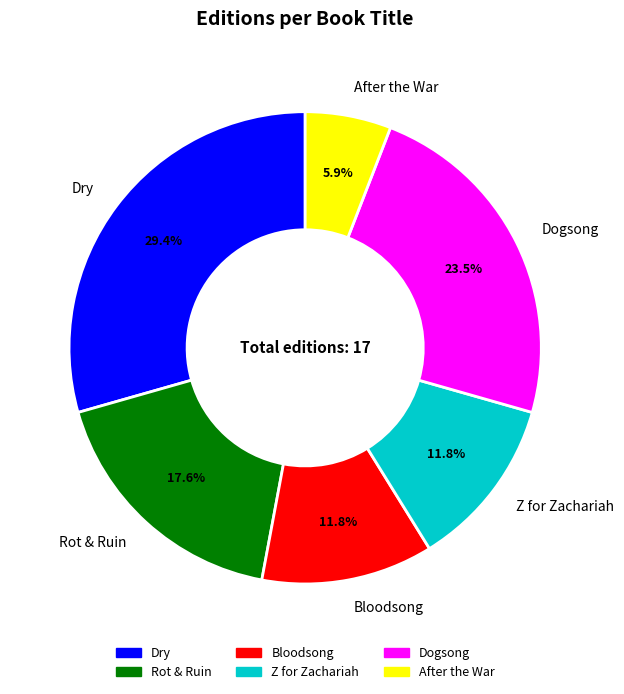

Combined, do Rot & Ruin and After the War account for over 50%?

No